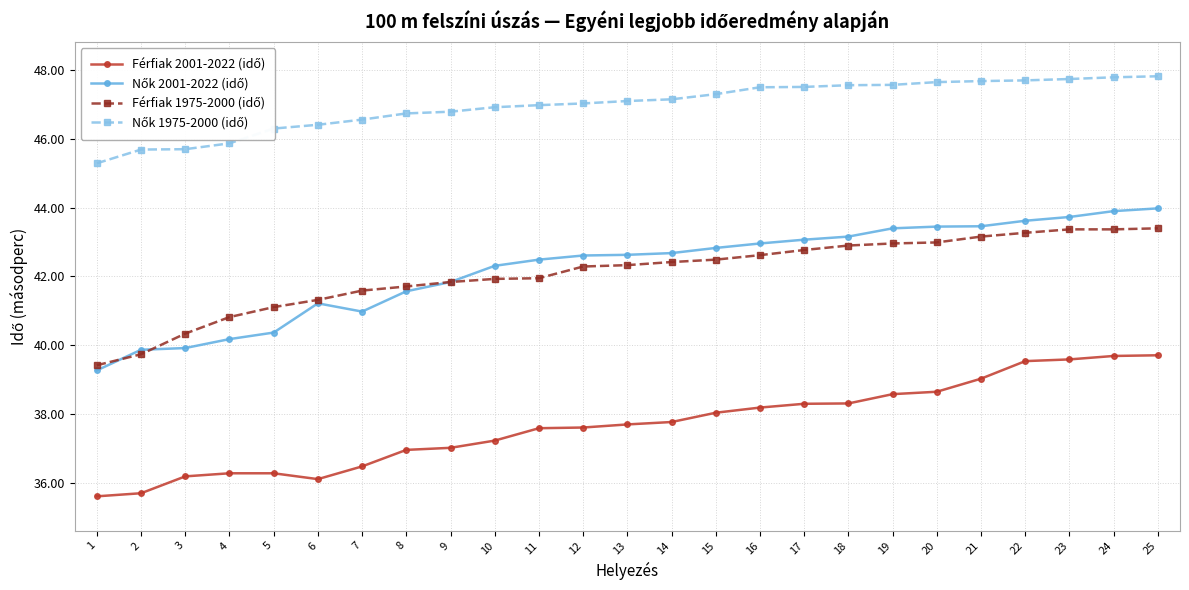

How many lines are shown in the chart?

4